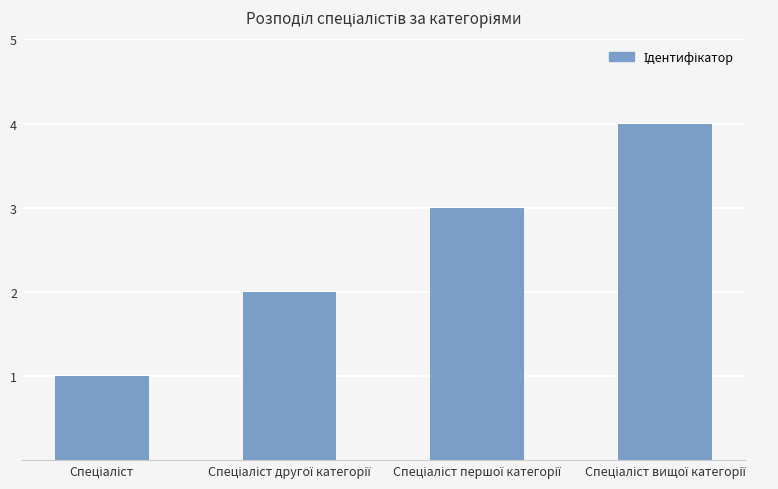

What is the greatest value displayed?

4